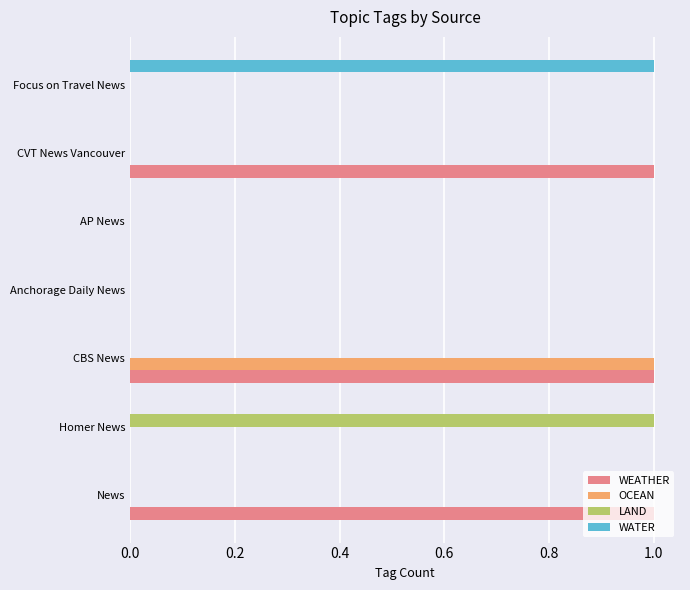

What is the maximum value for OCEAN?

1